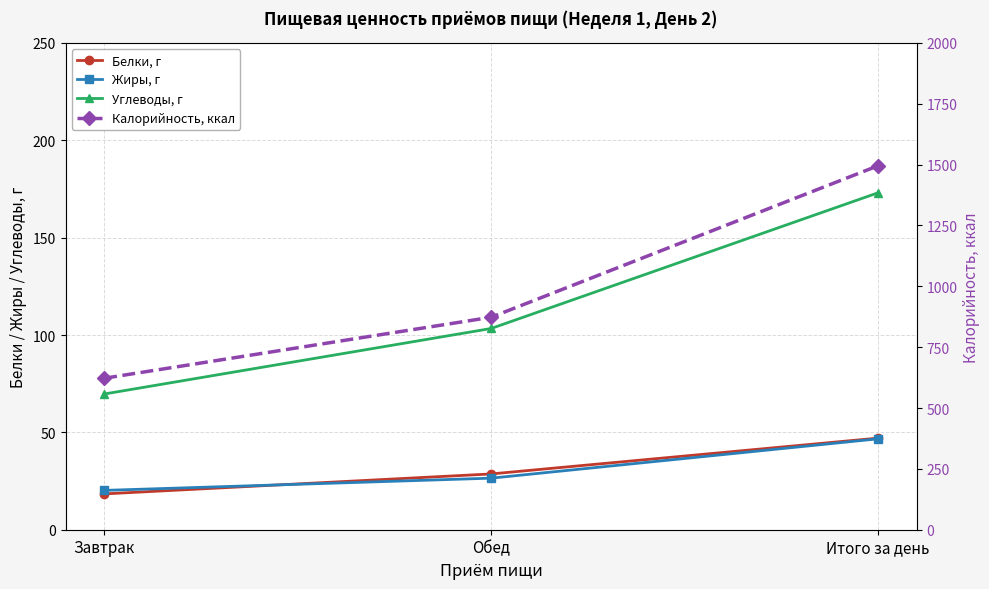

Count the number of categories in the chart.

3